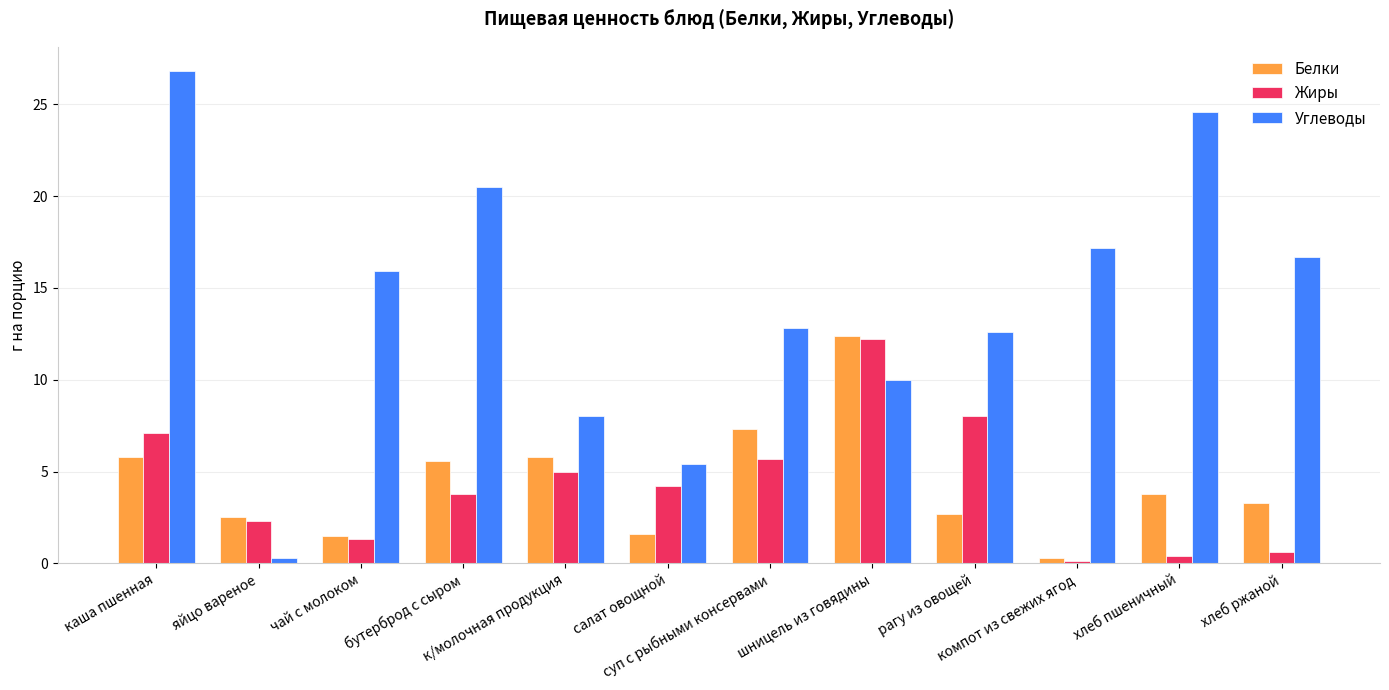

What is the label of the 9th bar from the right?

бутерброд с сыром